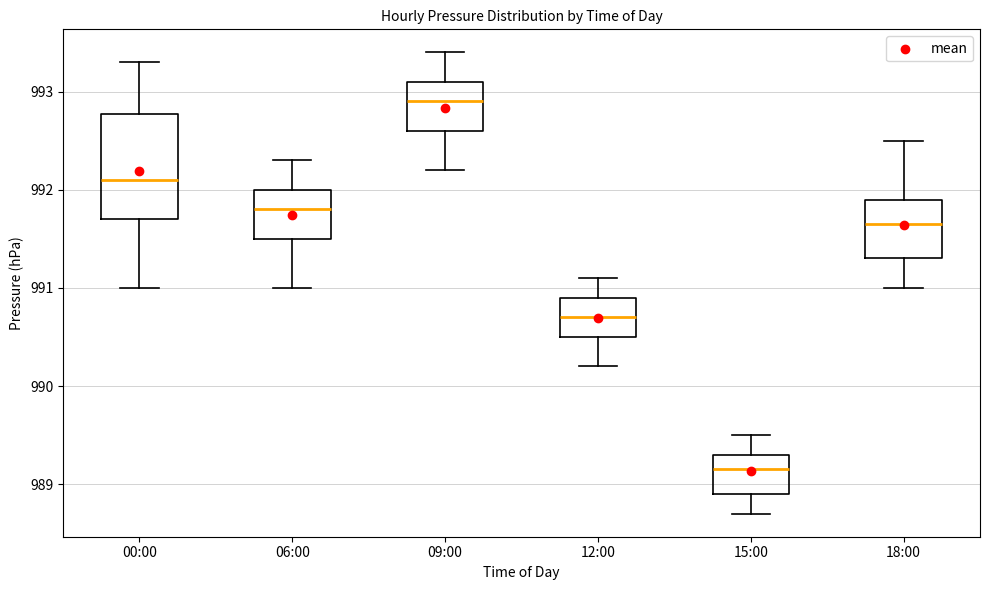

Which box is the tallest, from its lower edge to its upper edge?

00:00